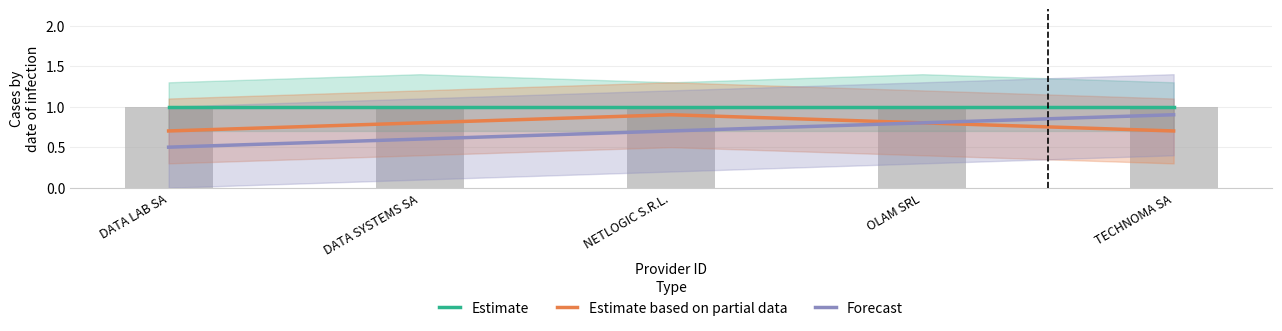

What is the spread (max minus min) of values at NETLOGIC S.R.L.?

0.3